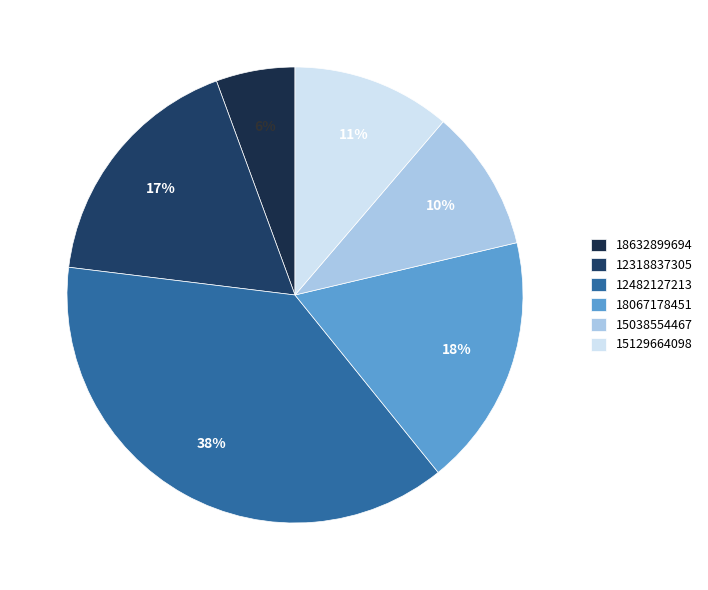

What portion of the pie excludes 15038554467?

89.9%